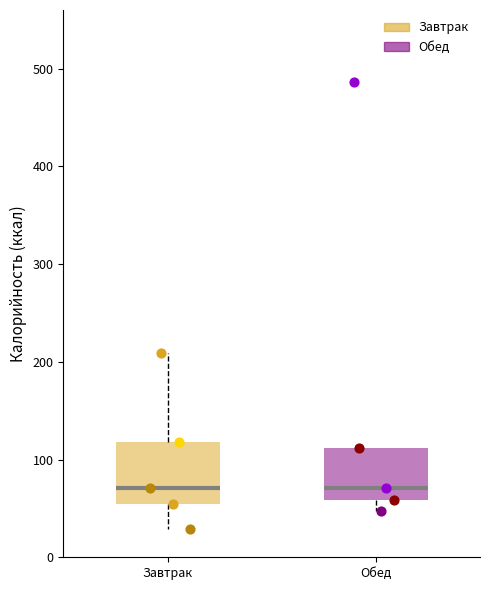

Reading left to right, transcribe this box plot: for each box, give where its median line is, the range the box spans, and where its two whiskers end, as read against the y-axis. The values are not printed on the chart, so give them approximately, as read against the axis.

Завтрак: median 70, box 60 to 120, whiskers 30 to 210
Обед: median 70, box 60 to 110, whiskers 50 to 110